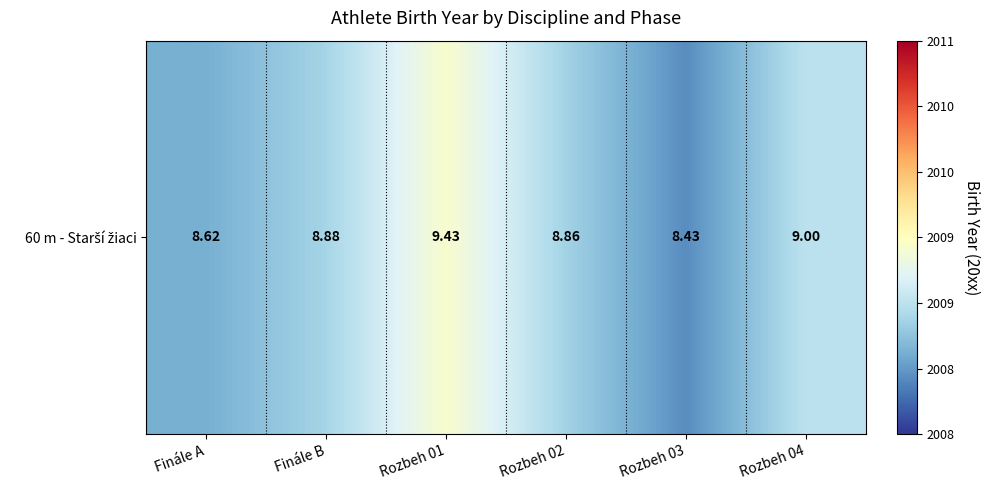

Which has a higher value, Rozbeh 02 or Rozbeh 04?

Rozbeh 04